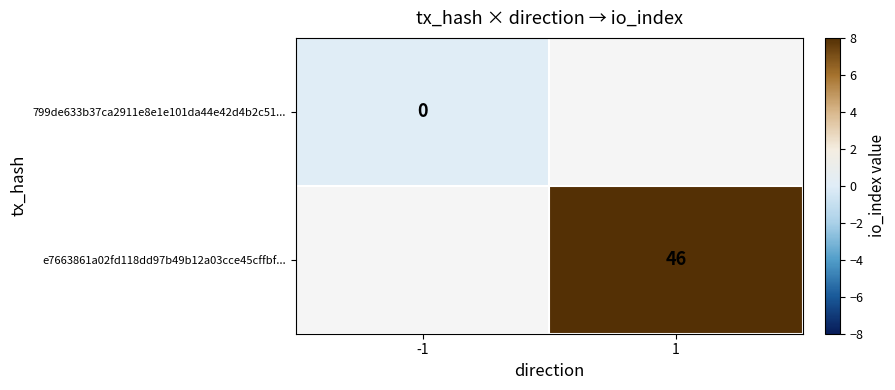

Count the number of data series in this chart.

2